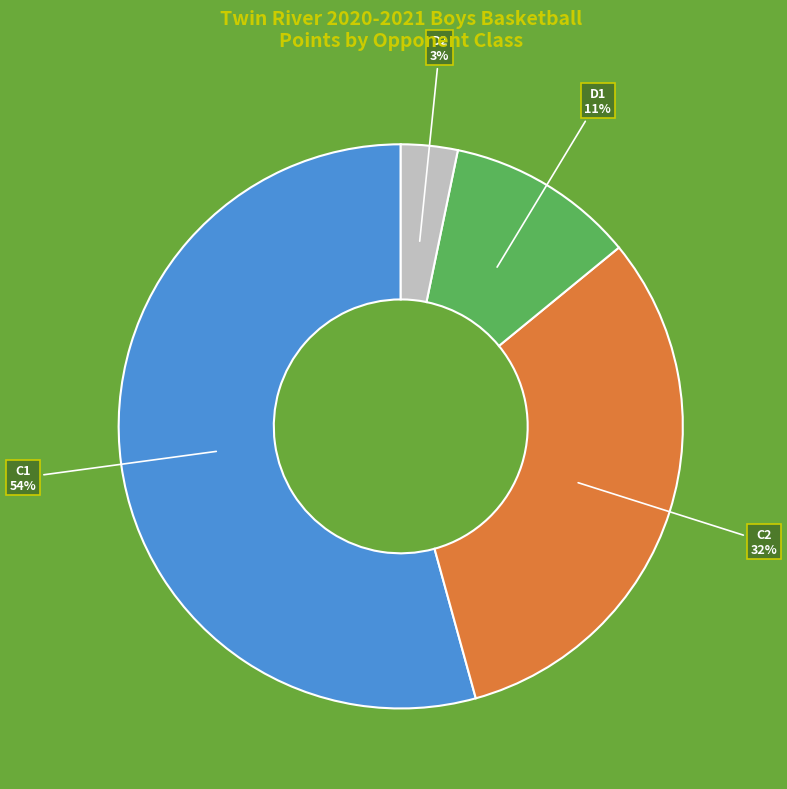

Rank the categories by value from lowest to highest.

D2, D1, C2, C1